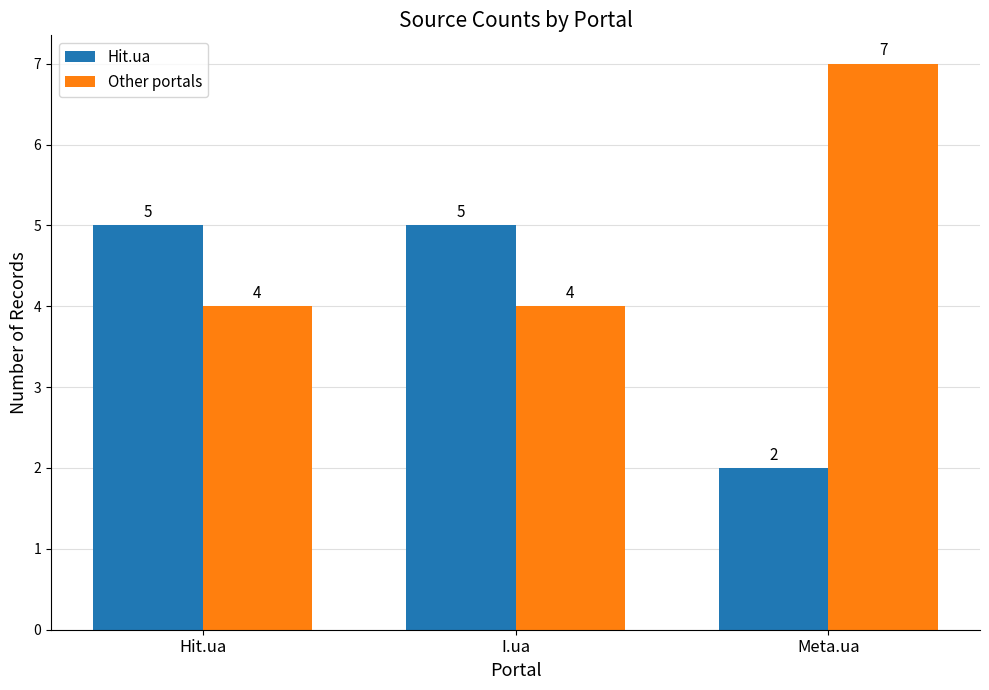

Rank the series at Meta.ua from lowest to highest value.

Hit.ua, Other portals